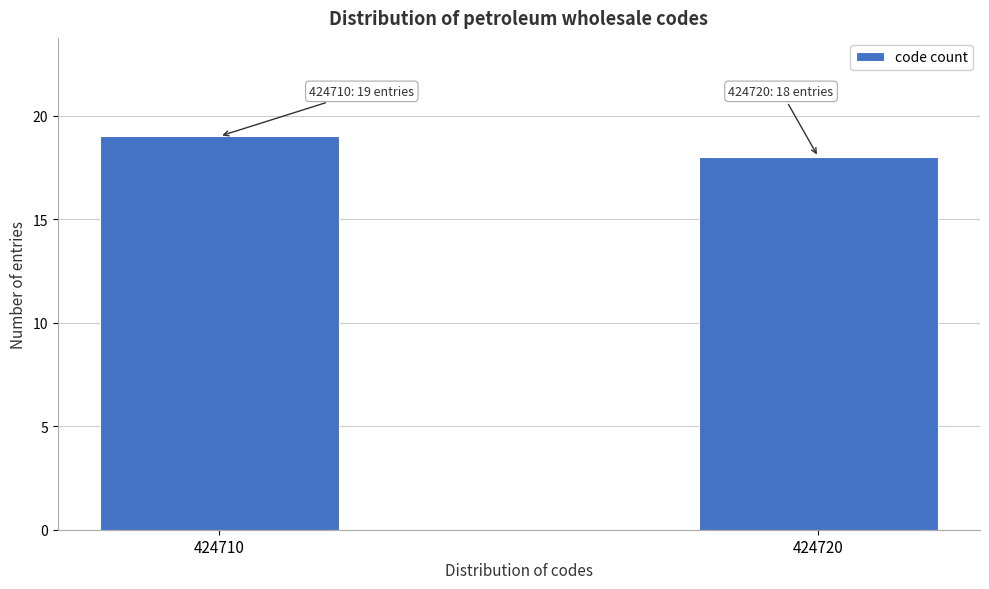

Reading right to left, extract all data points from this chart.

18	19